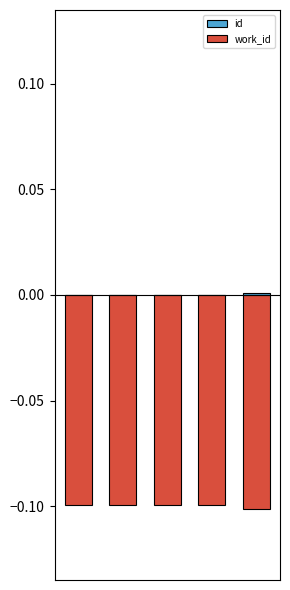

Reading left to right, transcribe all the data shown in this chart.

id: -0.0	-0.0	-0.0	-0.0	0.0
work_id: -0.1	-0.1	-0.1	-0.1	-0.1